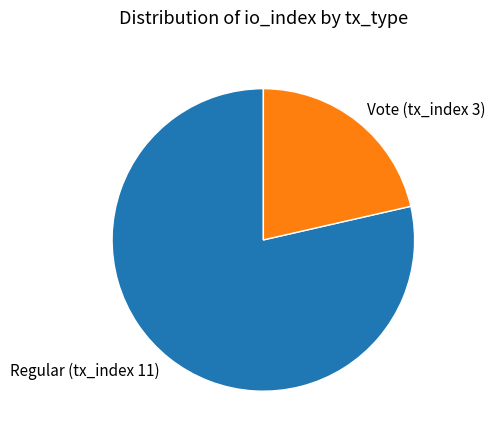

Is it true that Regular (tx_index 11) is 79% of the pie?

True